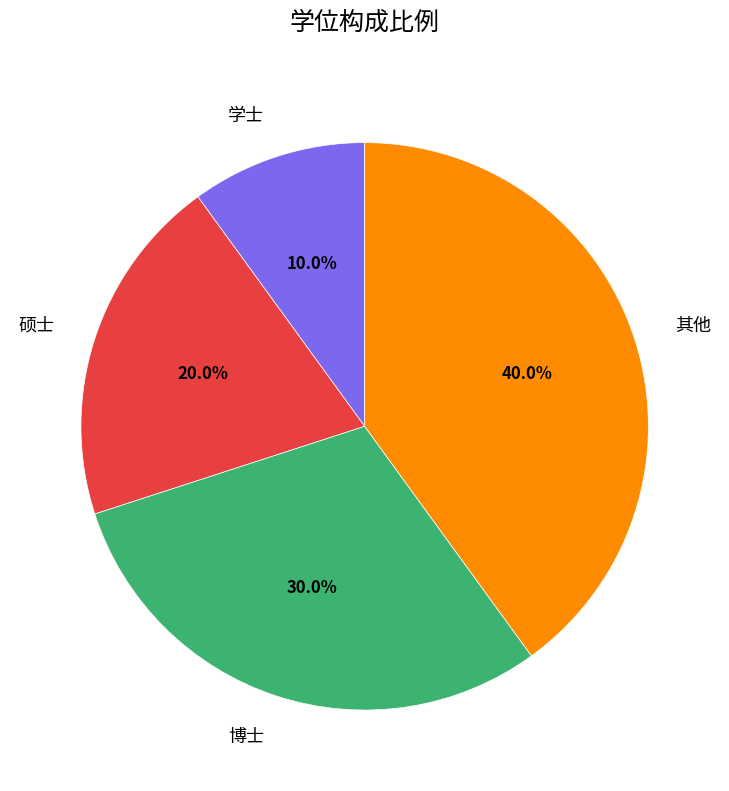

Which has a higher value, 博士 or 硕士?

博士